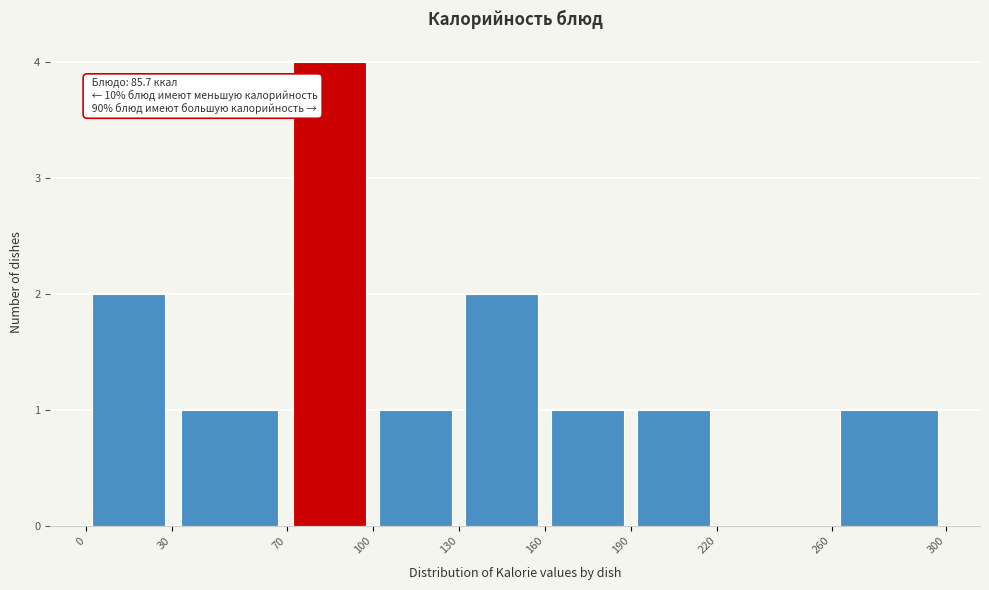

Which range on the x-axis has the tallest bar?

70 to 100